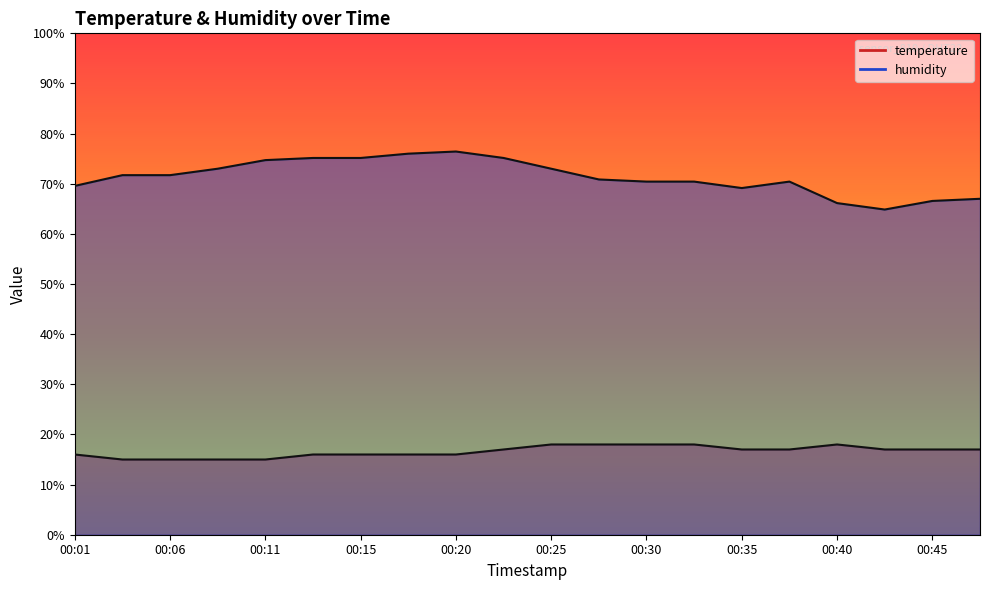

Rank the series by their maximum value, from lowest to highest.

temperature, humidity